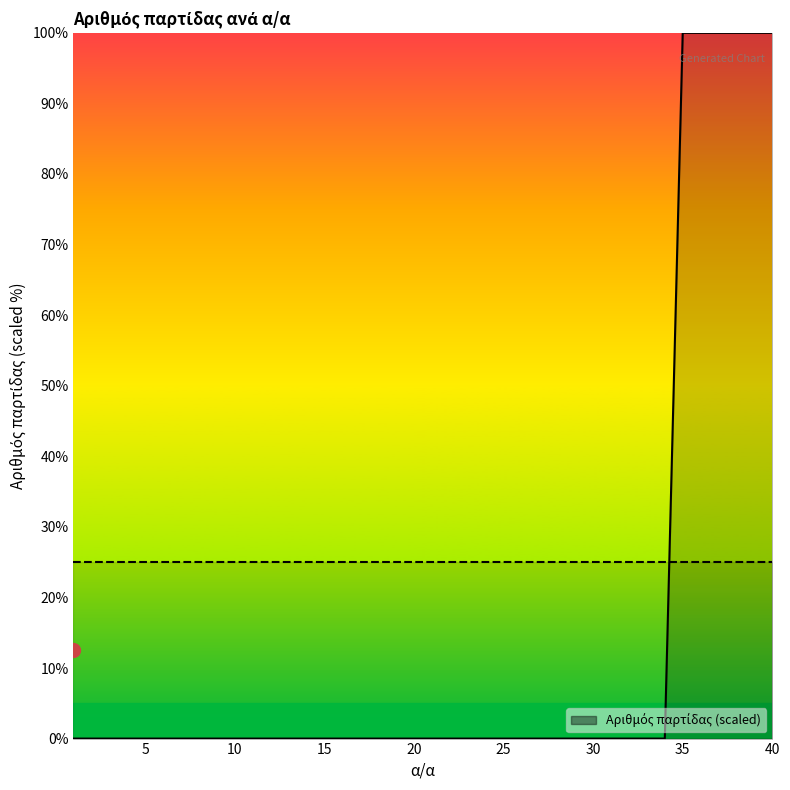

Reading left to right, list all the values displayed in this chart.

0	0	0	0	0	0	0	0	0	0	0	0	0	0	0	0	0	0	0	0	0	0	0	0	0	0	0	0	0	0	0	0	0	0	100	100	100	100	100	100